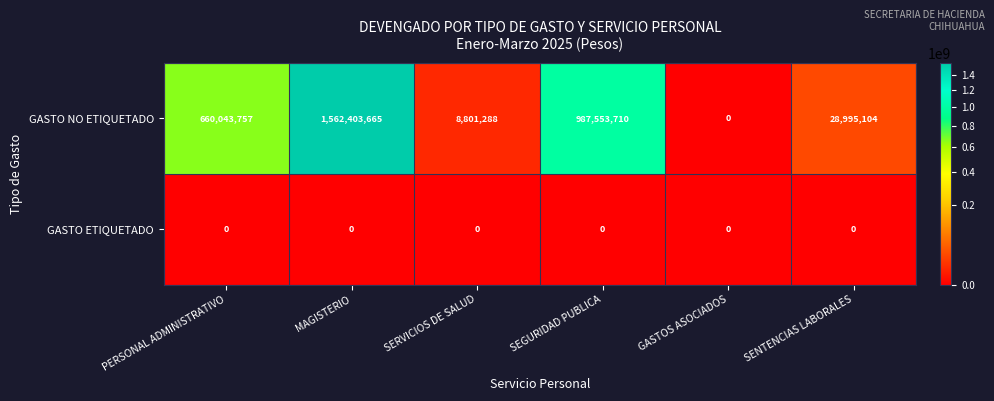

What is the sum of all GASTO NO ETIQUETADO values?

3247797524